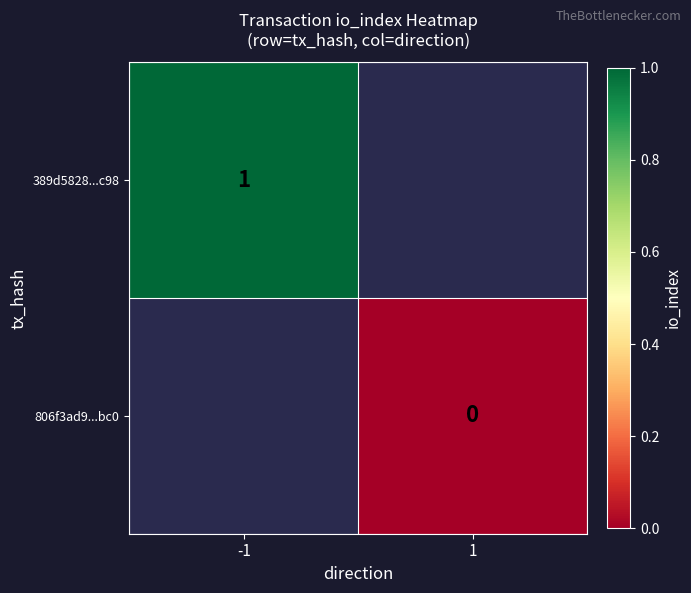

What is the maximum value shown in the chart?

1.0